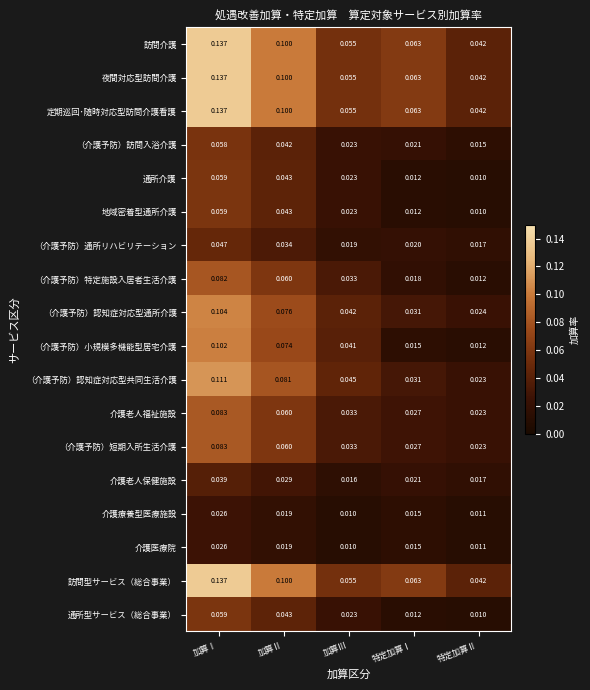

Which label corresponds to the largest value in the chart?

加算Ⅰ